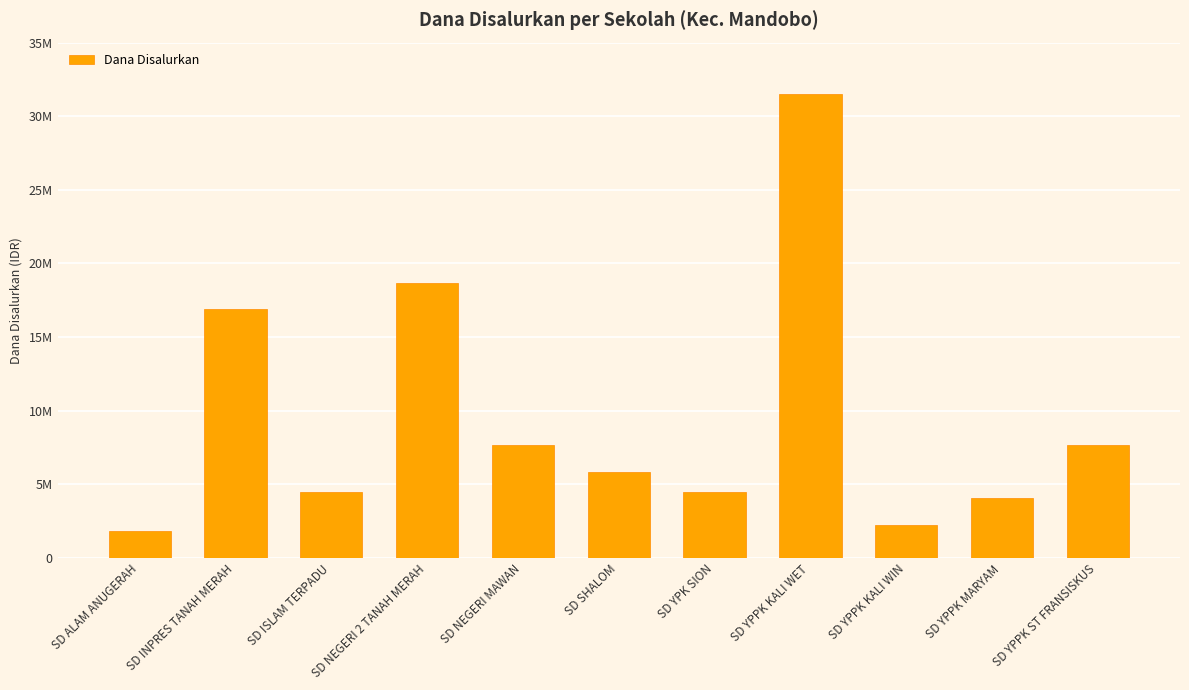

True or false: the data shows 55348620 at SD YPPK KALI WET.

False